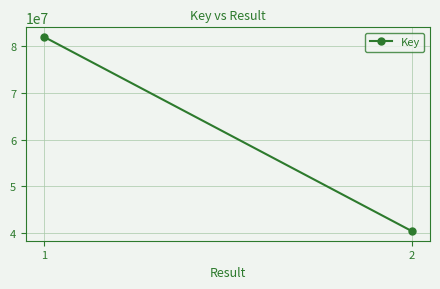

What is the difference between the maximum and minimum values?

41630150